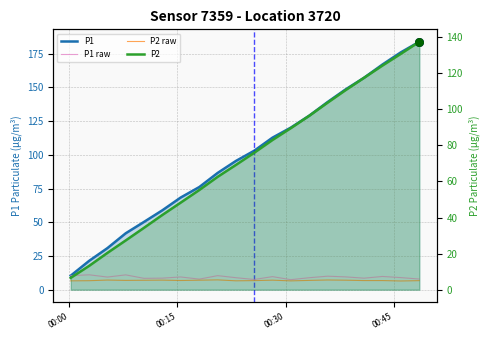

Which series has the widest spread of Y values?

P1